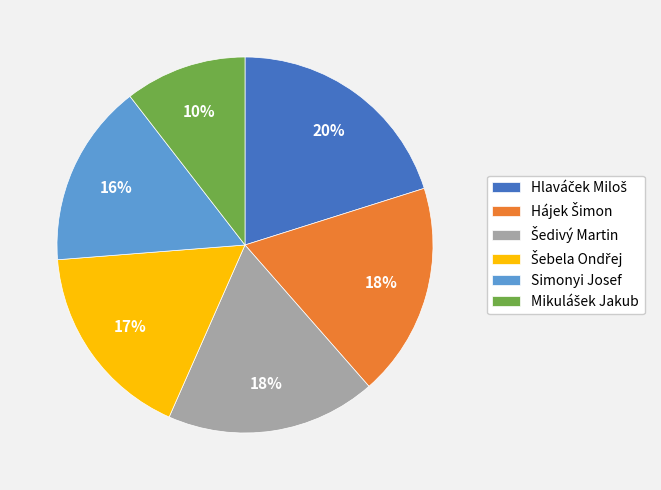

Is there a majority slice in this chart?

No